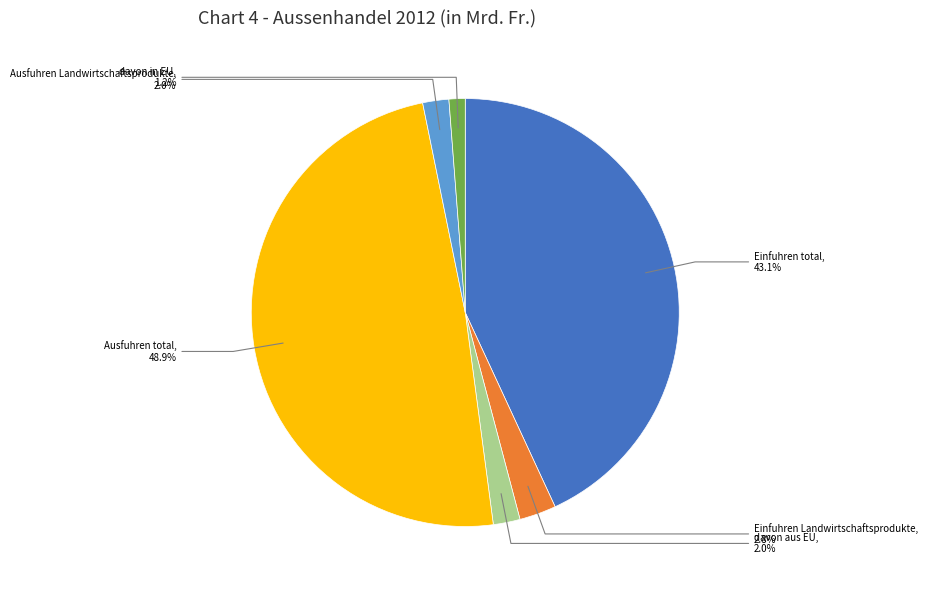

What is the ratio of the value at davon in EU to the value at Ausfuhren Landwirtschaftsprodukte?

0.6